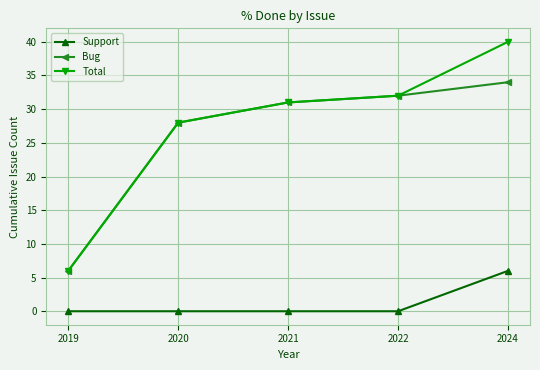

Reading left to right, list all the values displayed in this chart.

Support: 0	0	0	0	6
Bug: 6	28	31	32	34
Total: 6	28	31	32	40